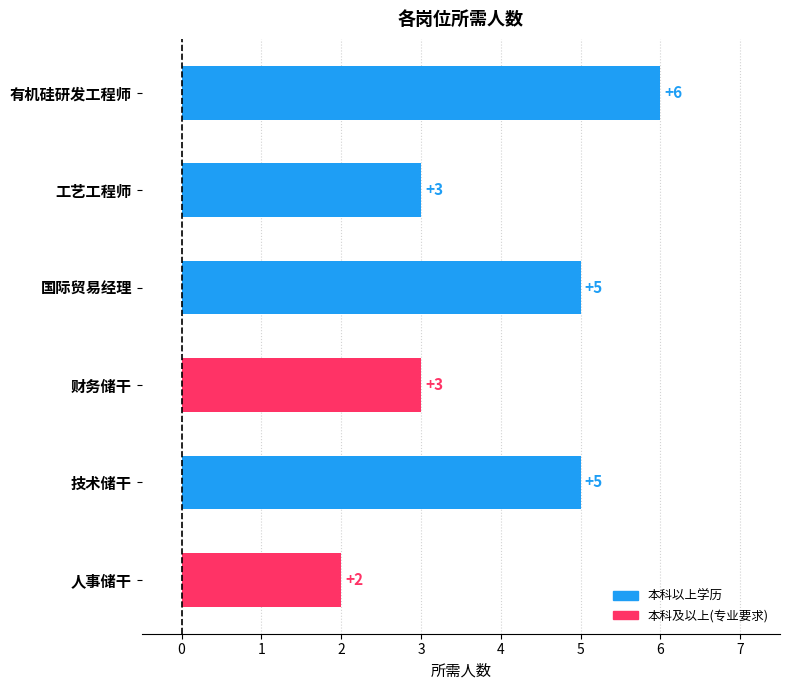

Reading bottom to top, extract all data points from this chart.

2	5	3	5	3	6